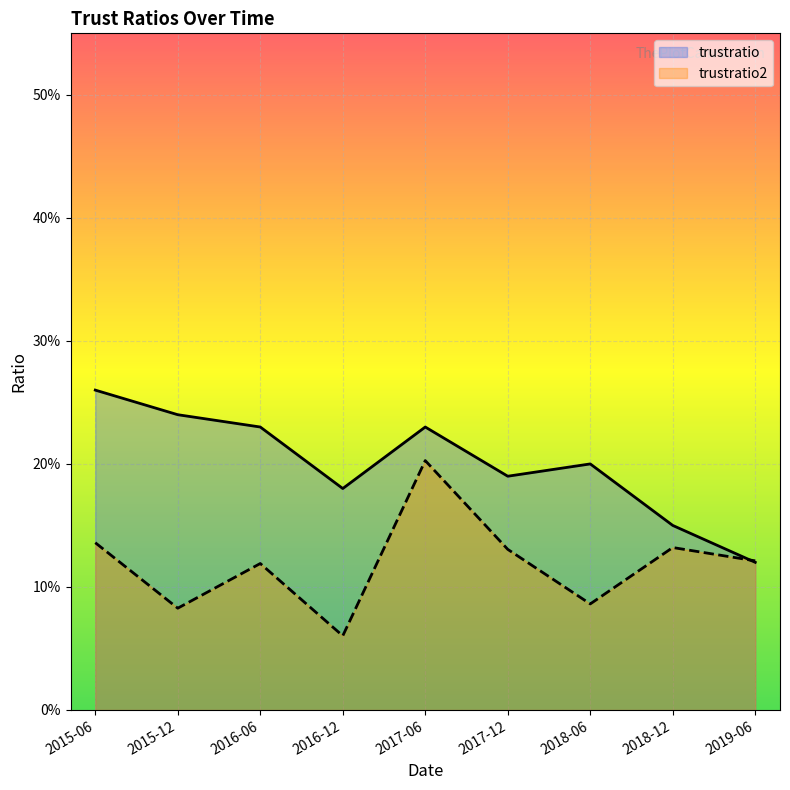

Rank the categories by trustratio value from lowest to highest.

2019-06, 2018-12, 2016-12, 2017-12, 2018-06, 2016-06, 2017-06, 2015-12, 2015-06